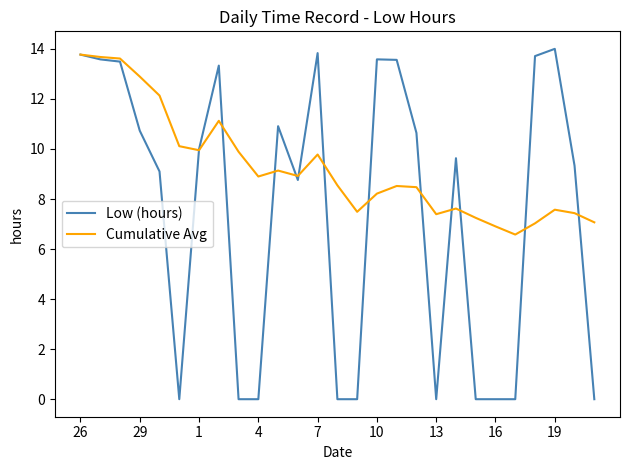

What is the greatest value displayed?

14.0